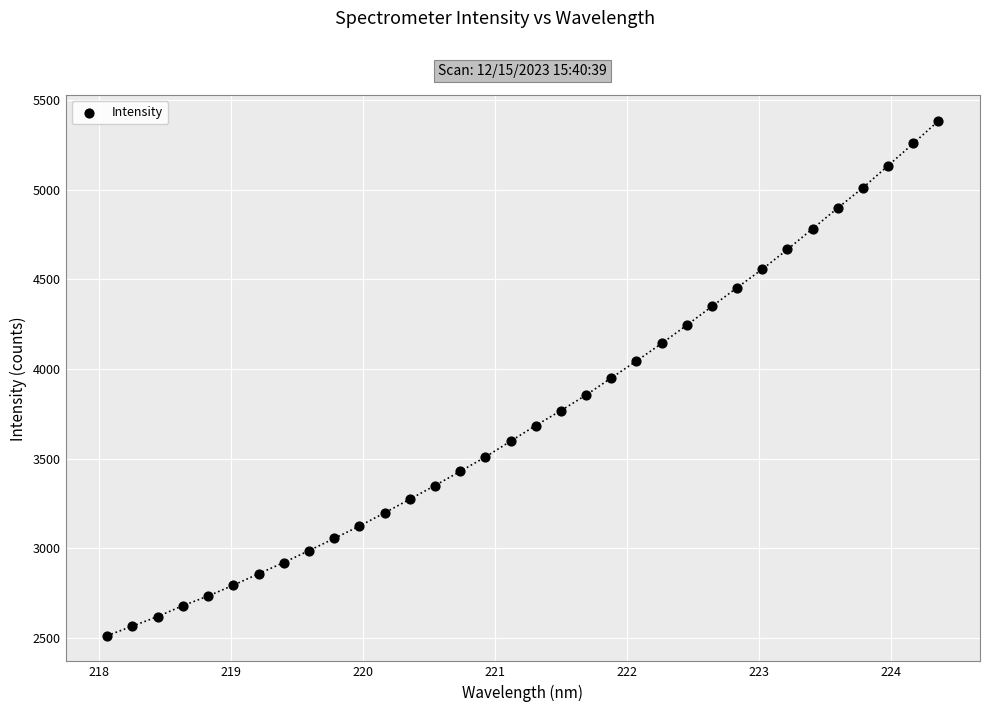

What is the range of Y values (max minus min)?

2872.8